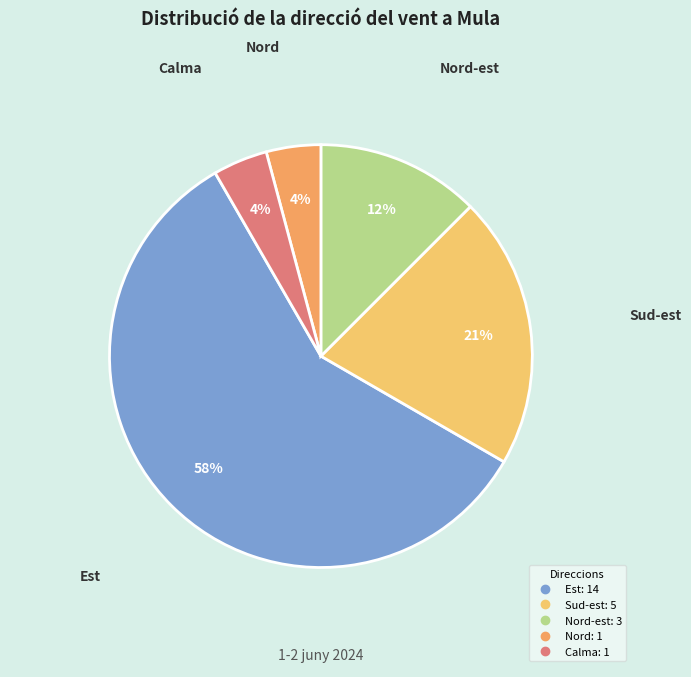

Count the number of slices in the pie.

5